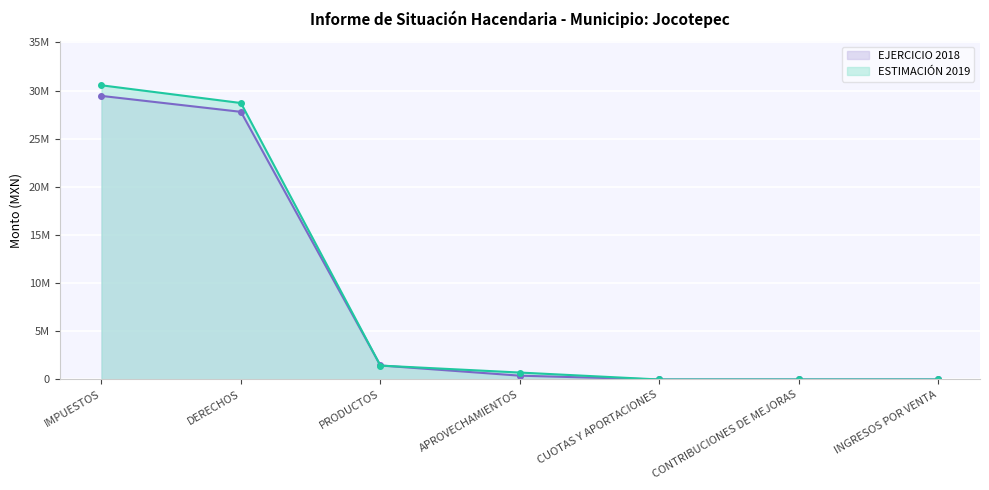

At which label does ESTIMACIÓN 2019 reach its peak?

IMPUESTOS